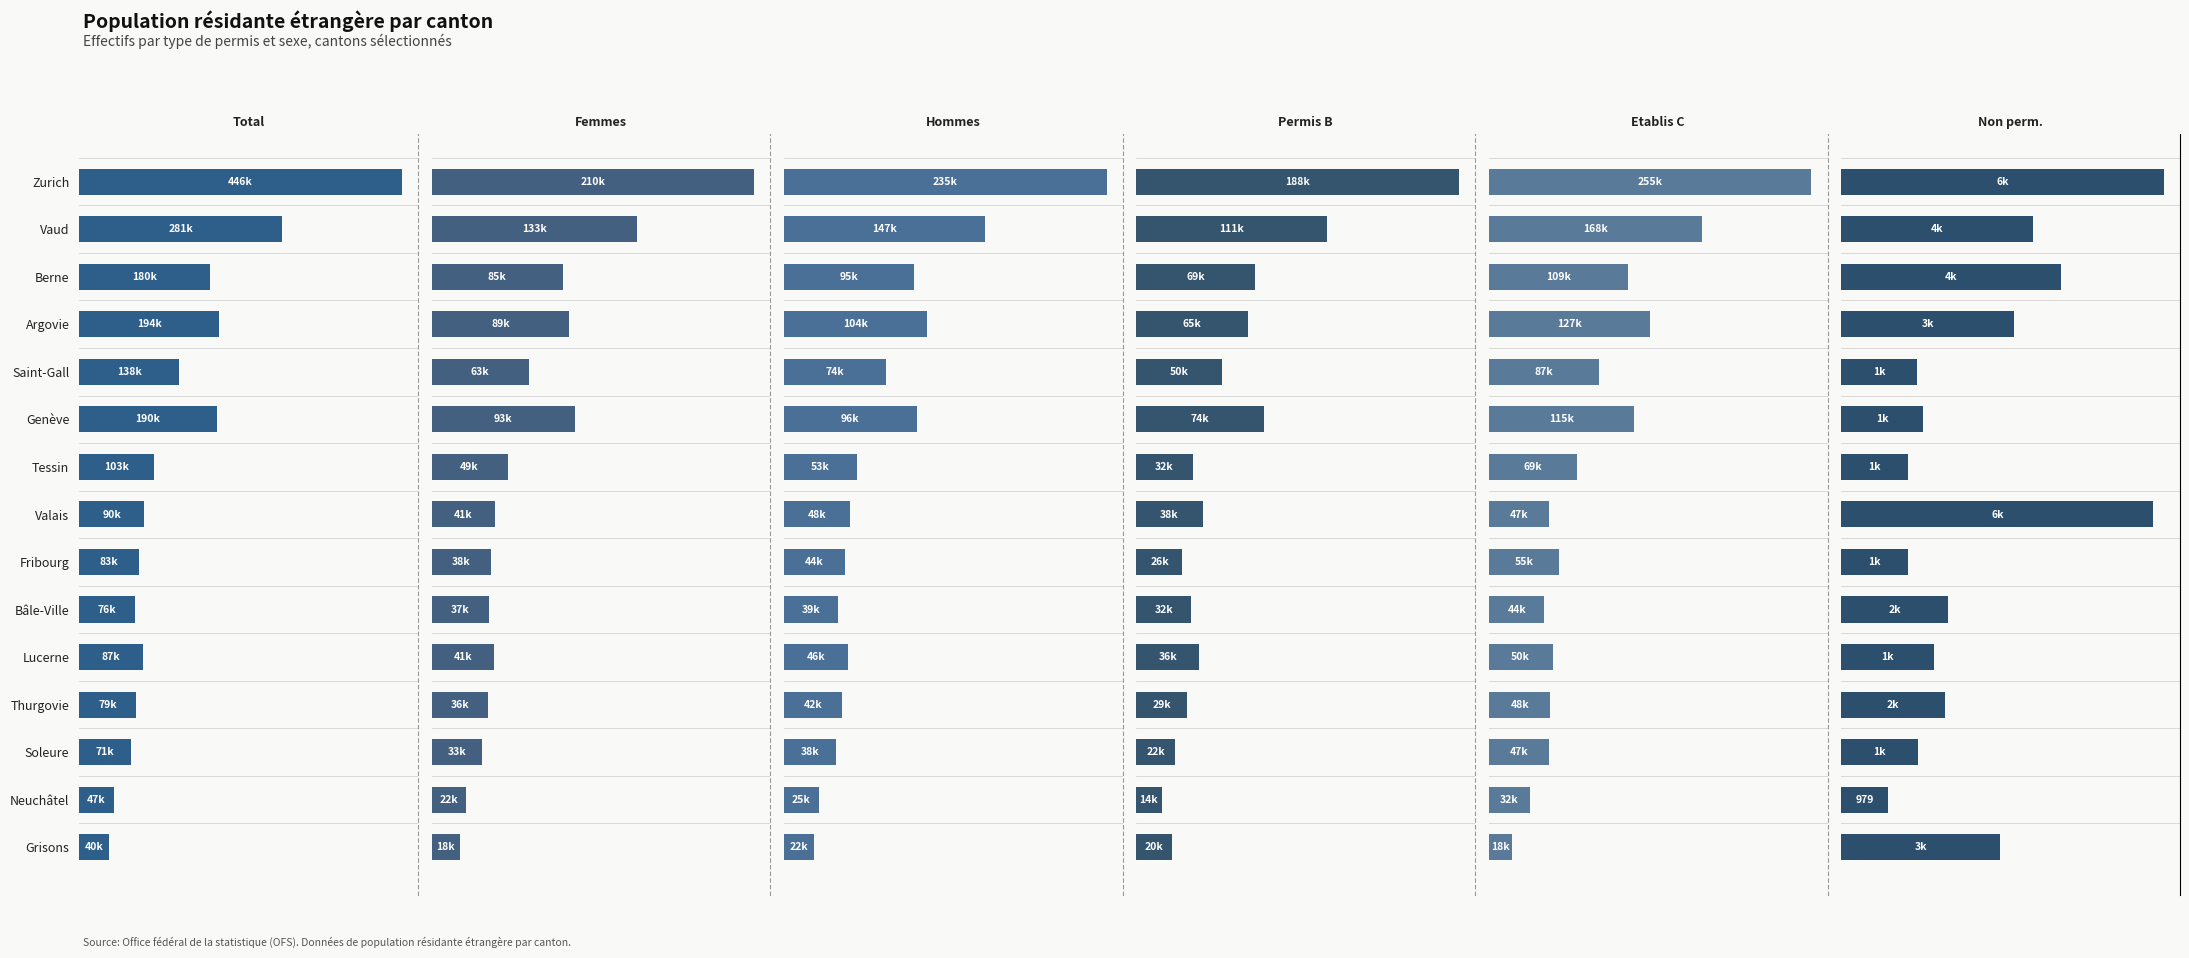

Rank the series by their maximum value, from highest to lowest.

Total, Etablis C, Hommes, Femmes, Permis B, Non perm.